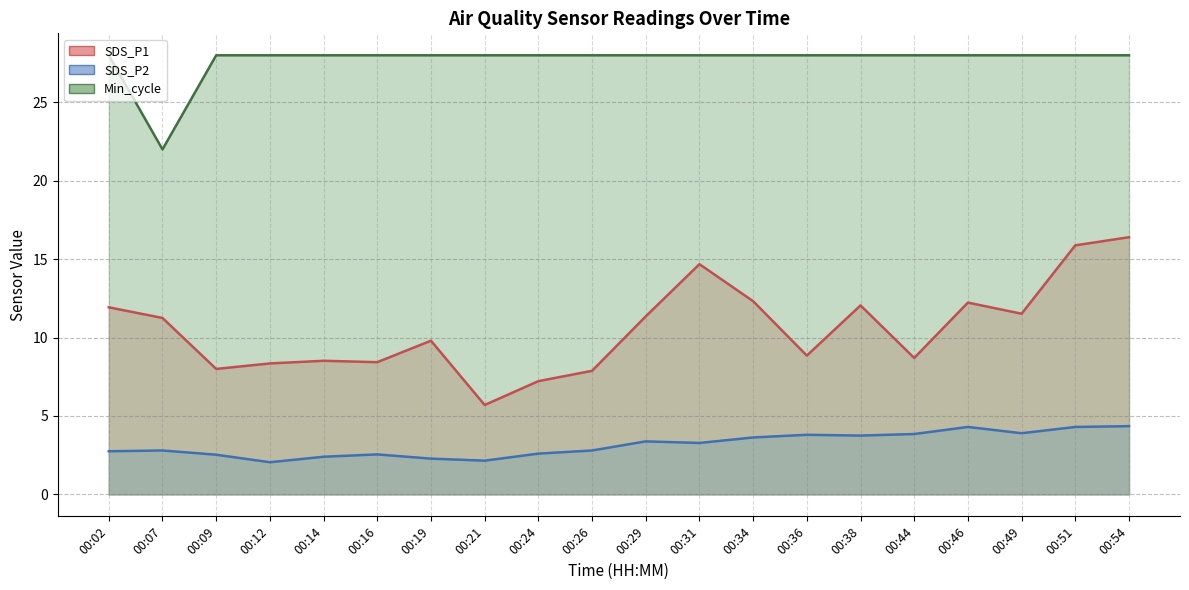

Is it true that Min_cycle equals 44.6 at 00:19?

False